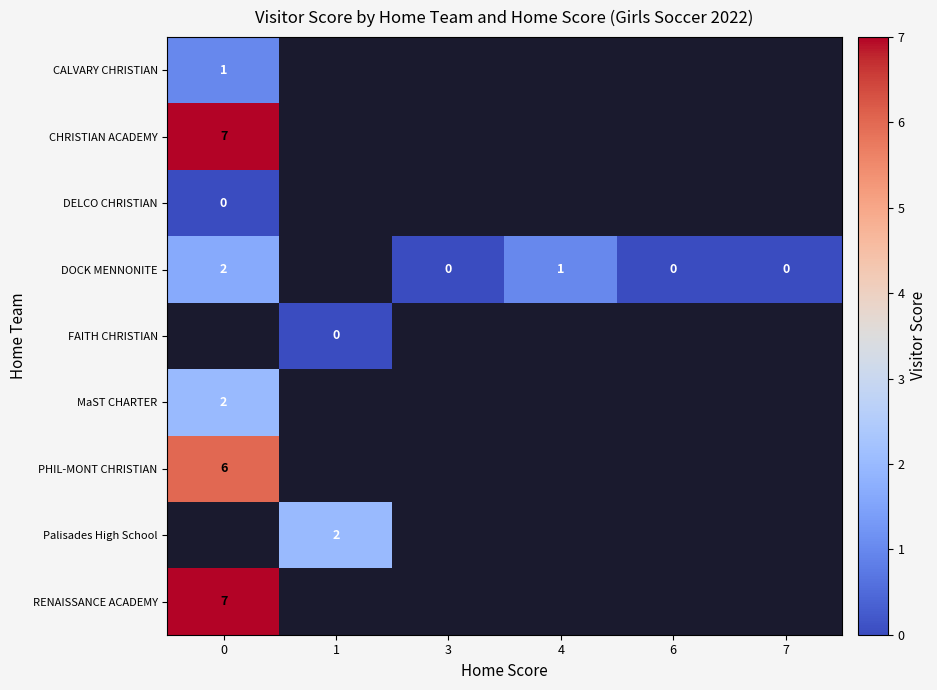

How many data points does each series have?

6